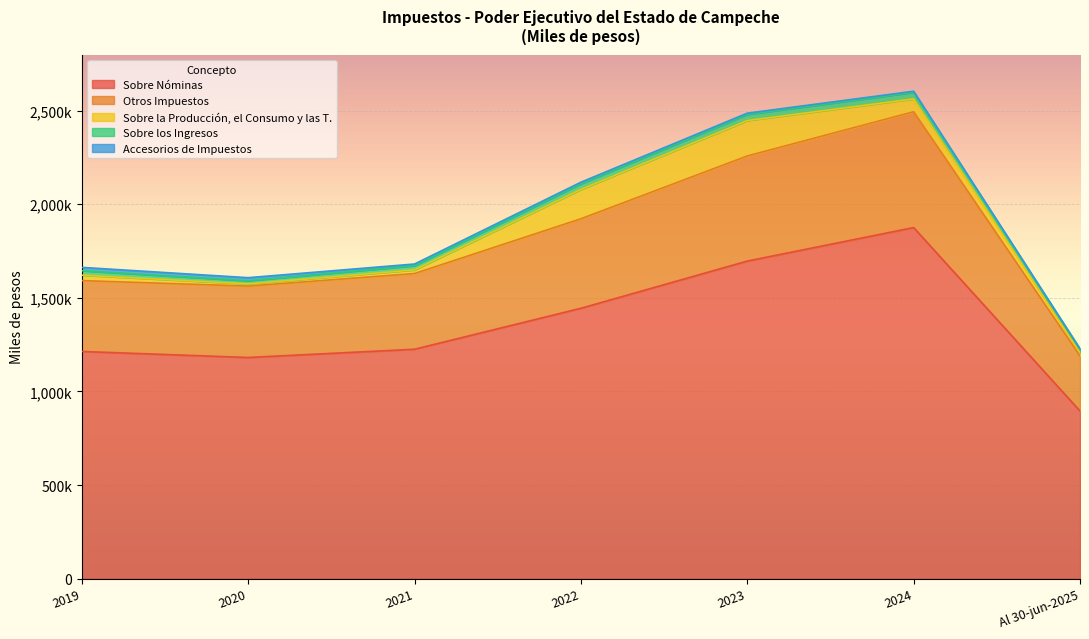

Which category has the highest value in the Accesorios de Impuestos series?

2019